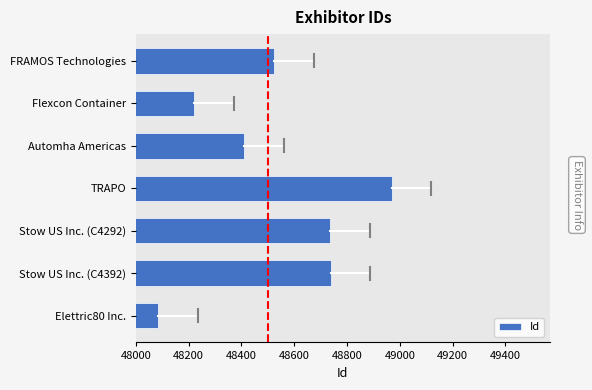

What is the difference between the second highest and second lowest values?

516